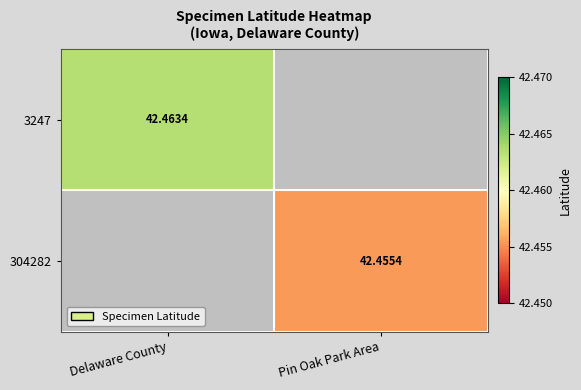

How many data points does each series have?

2